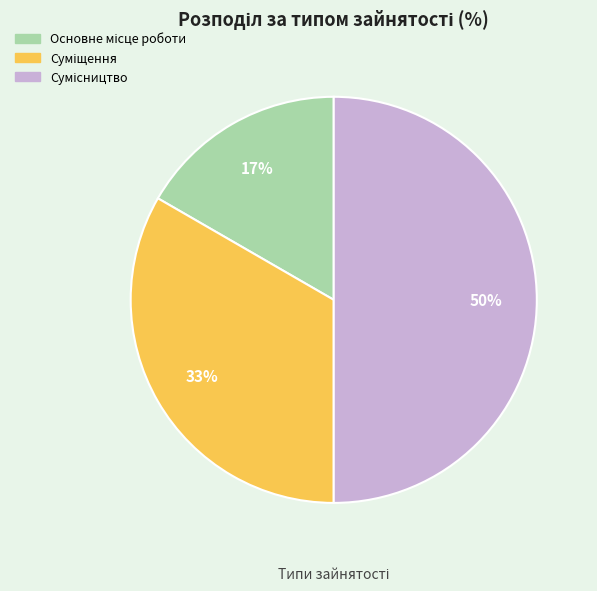

To the nearest percent, what is the average slice percentage?

33%